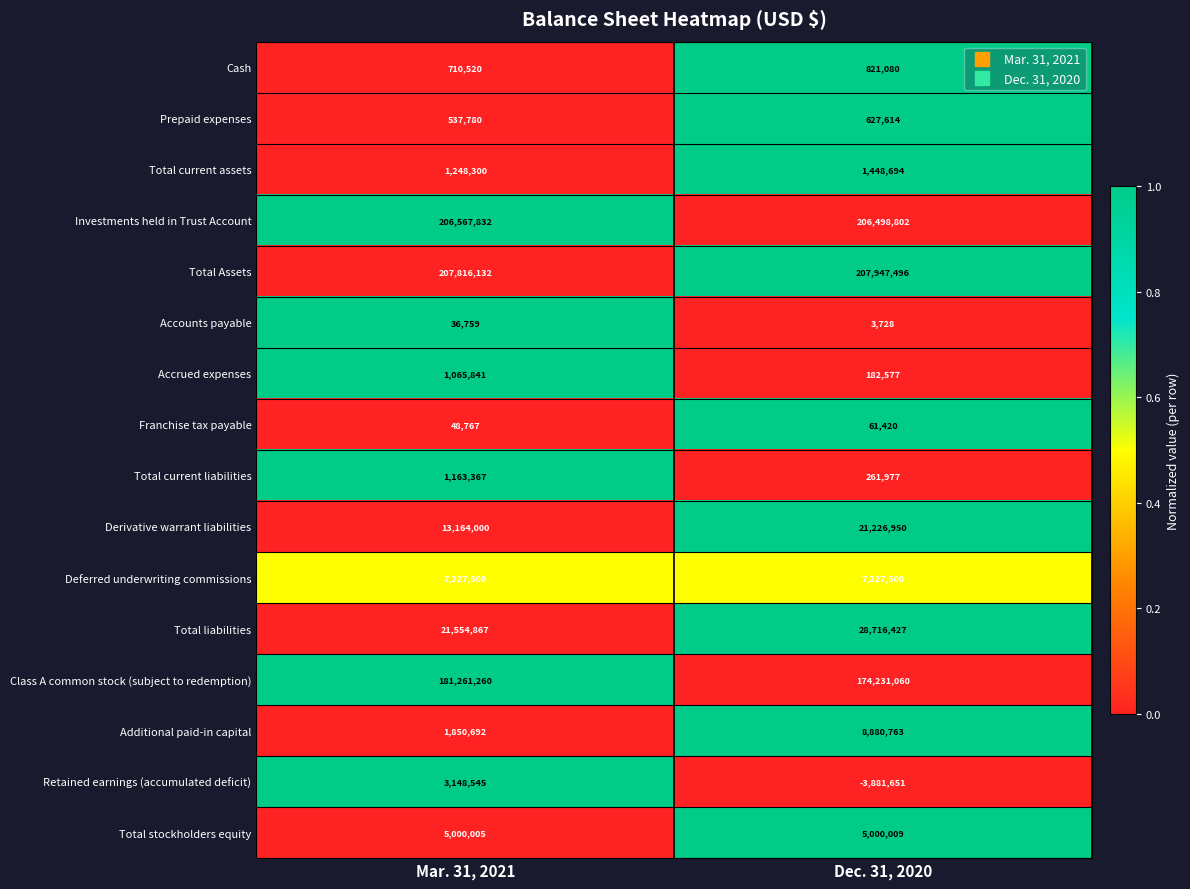

What is the greatest value displayed?

207947496